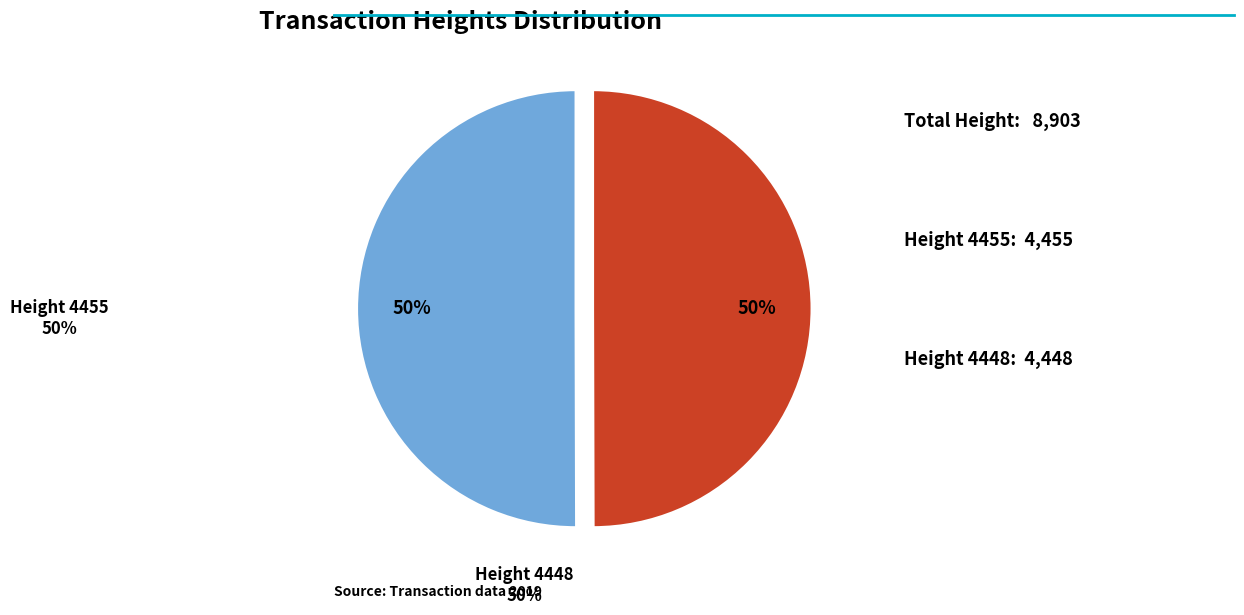

To the nearest percent, what is the average slice percentage?

50%